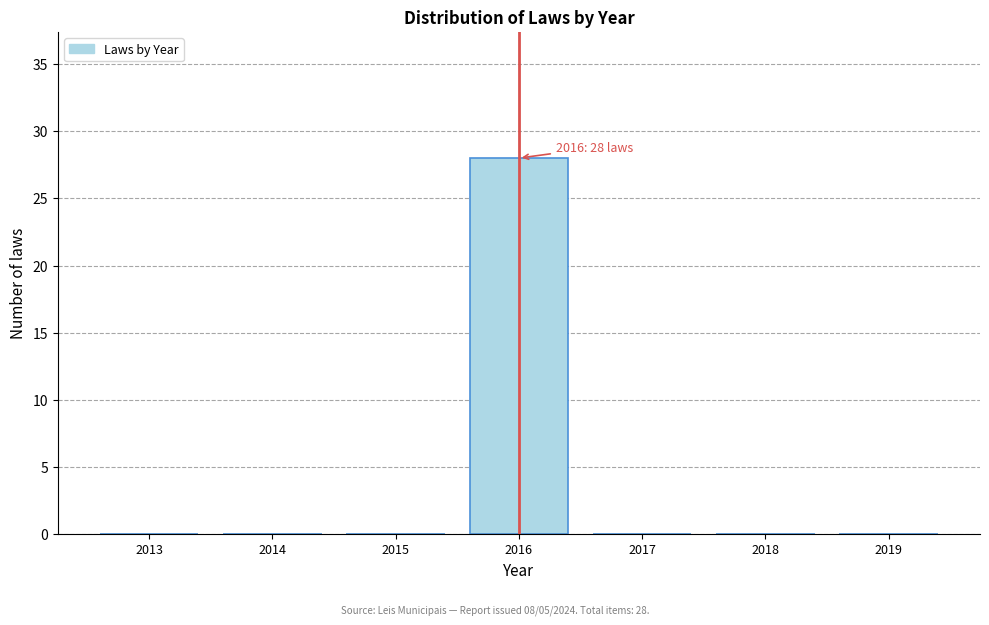

Reading left to right, what are all the values shown in this chart?

2013=0	2014=0	2015=0	2016=28	2017=0	2018=0	2019=0